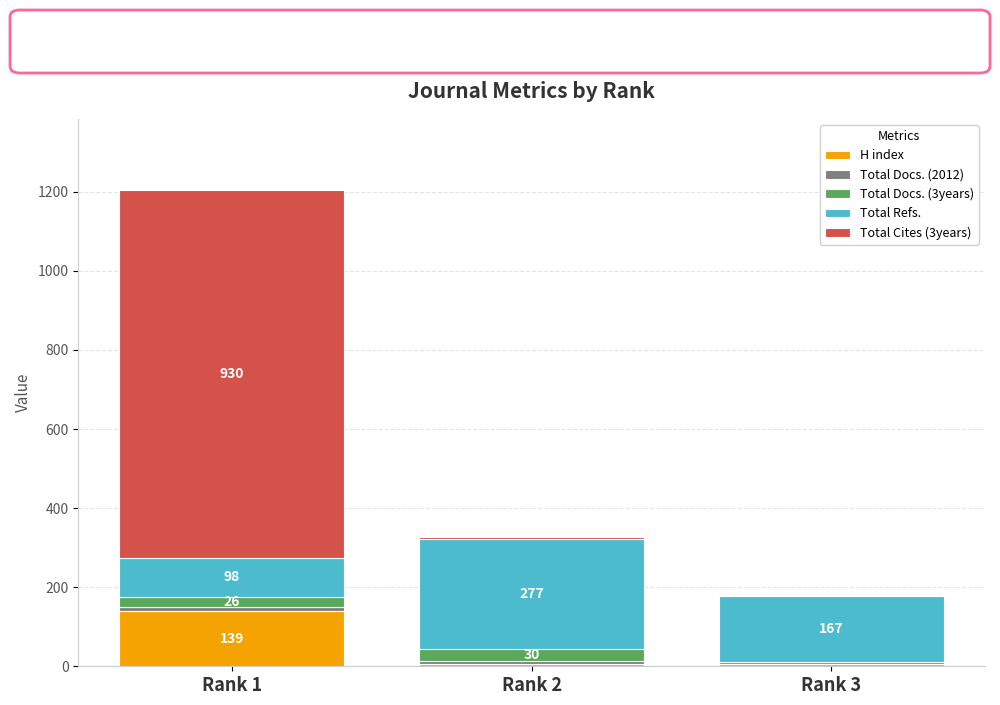

At which label does H index first exceed 7?

Rank 1